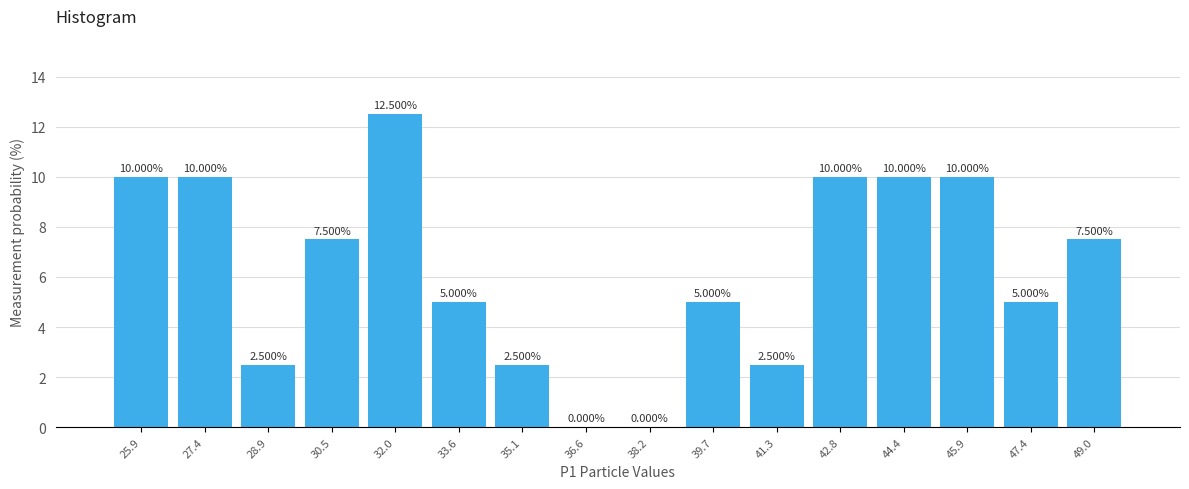

What is the sum of all values?

100.0